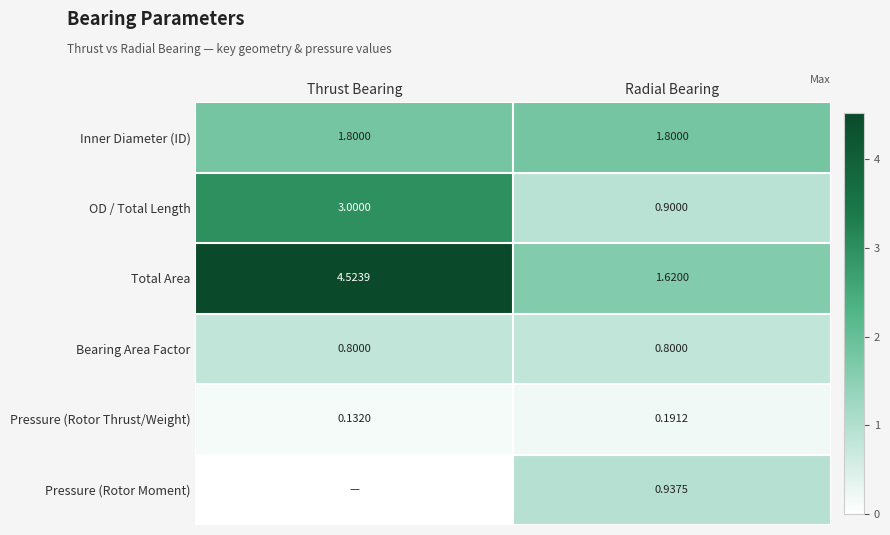

Is the value of Total Area at Radial Bearing greater than the value of Pressure (Rotor Thrust/Weight) at Radial Bearing?

Yes